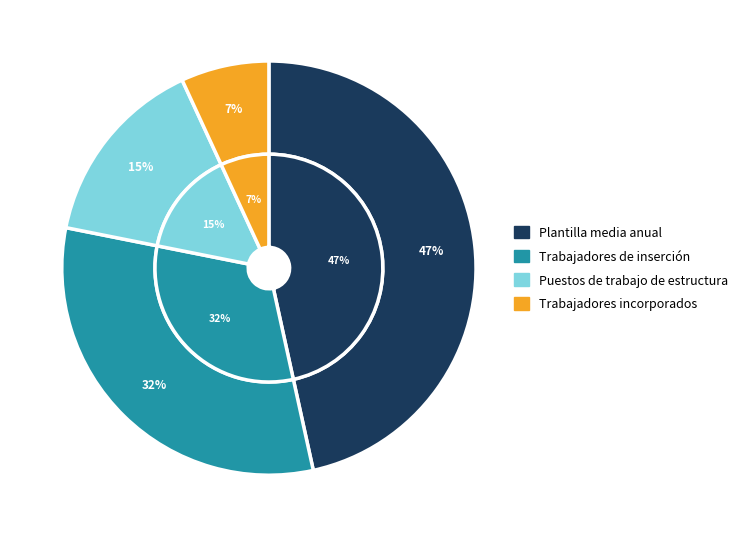

At Plantilla media anual, list the series in order from largest to smallest.

Plantilla media anual, Trabajadores de inserción, Puestos de trabajo de estructura, Trabajadores incorporados al empleo ordinario